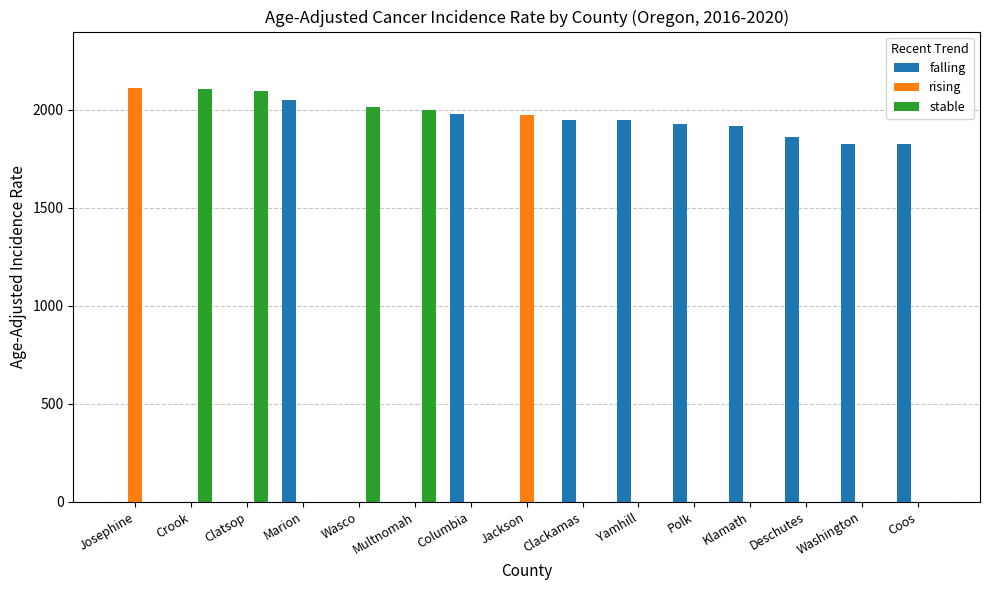

What is the sum of all rising values?

4084.4